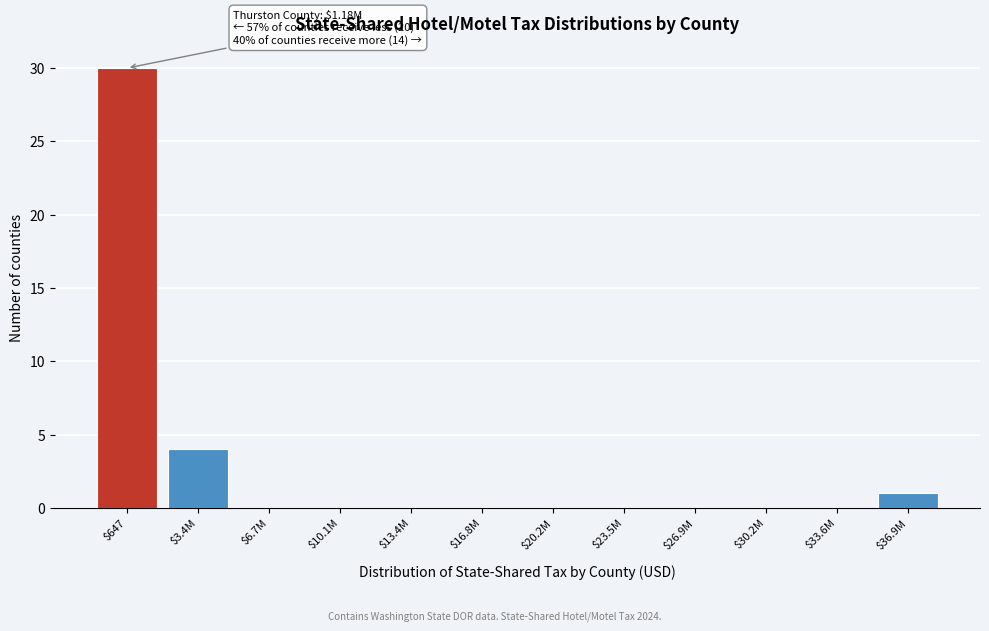

Where is the data nearest to the value 15?

$3.4M